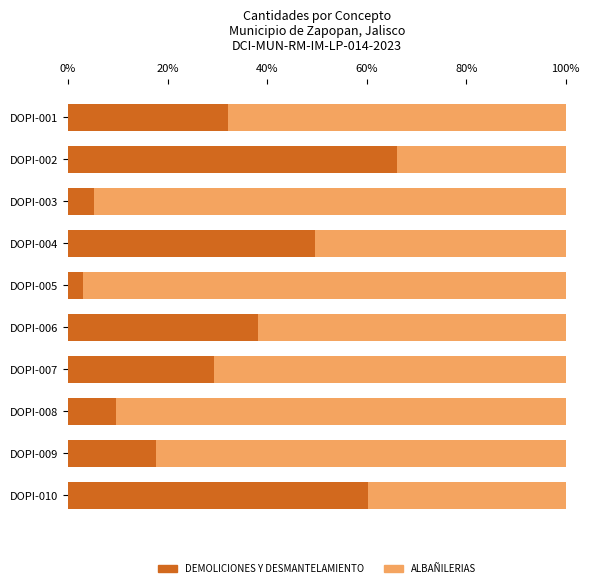

What is the approximate value of DEMOLICIONES Y DESMANTELAMIENTO at DOPI-003?

5.3